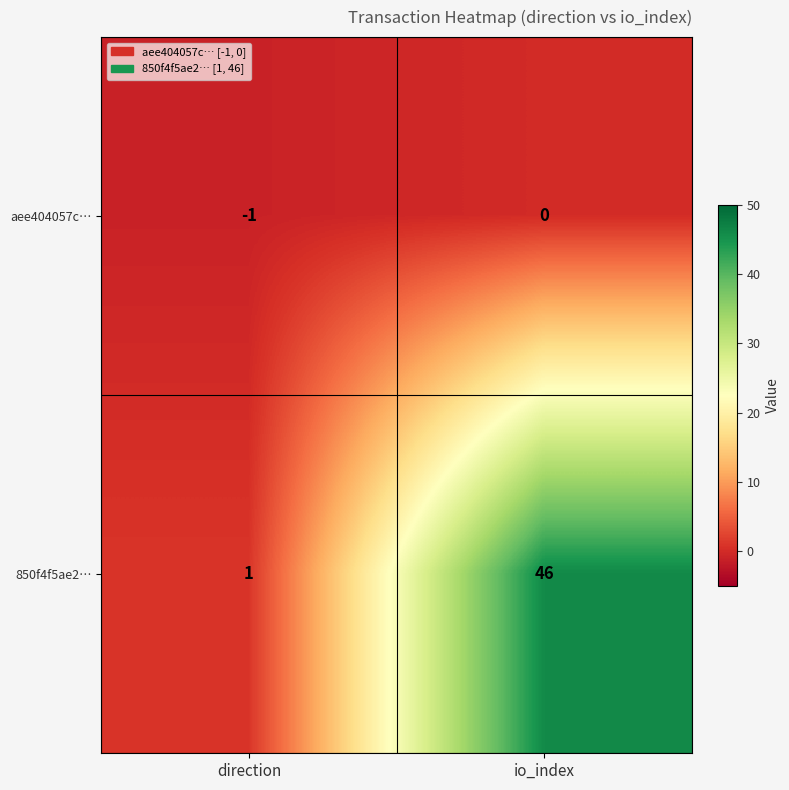

Which category has the highest value across all series?

io_index